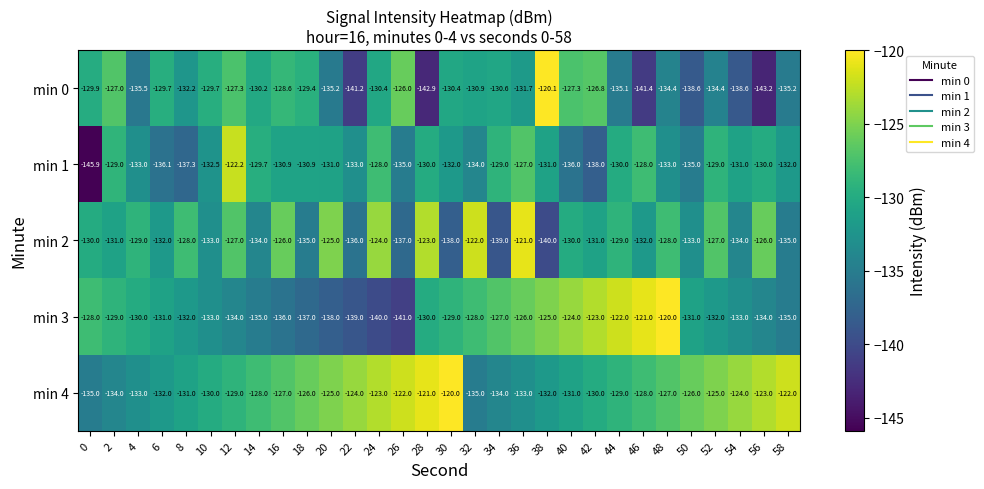

What is the minimum value for min 1?

-145.9